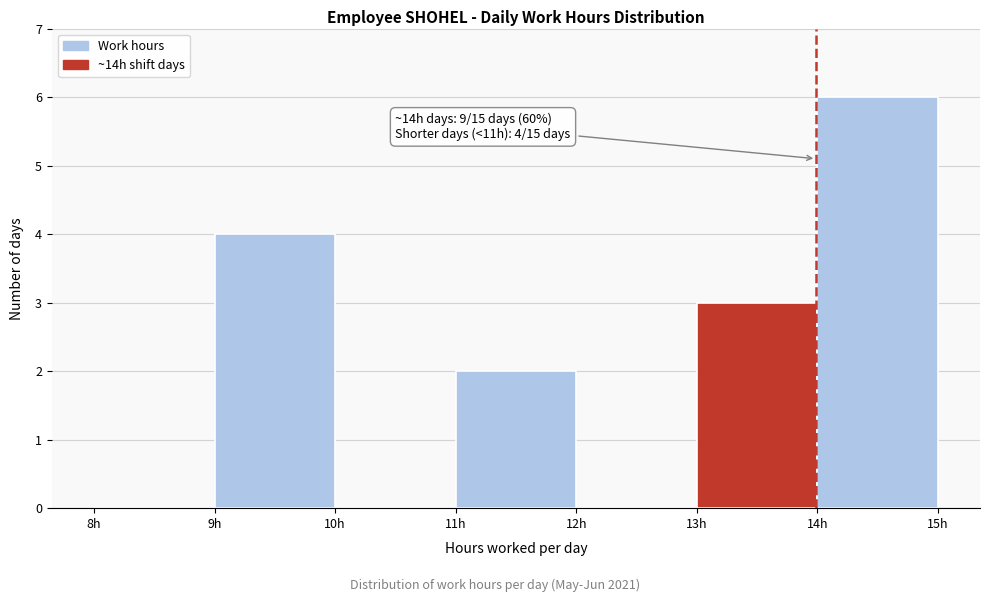

Over which range of the x-axis is the bar tallest?

14 to 15